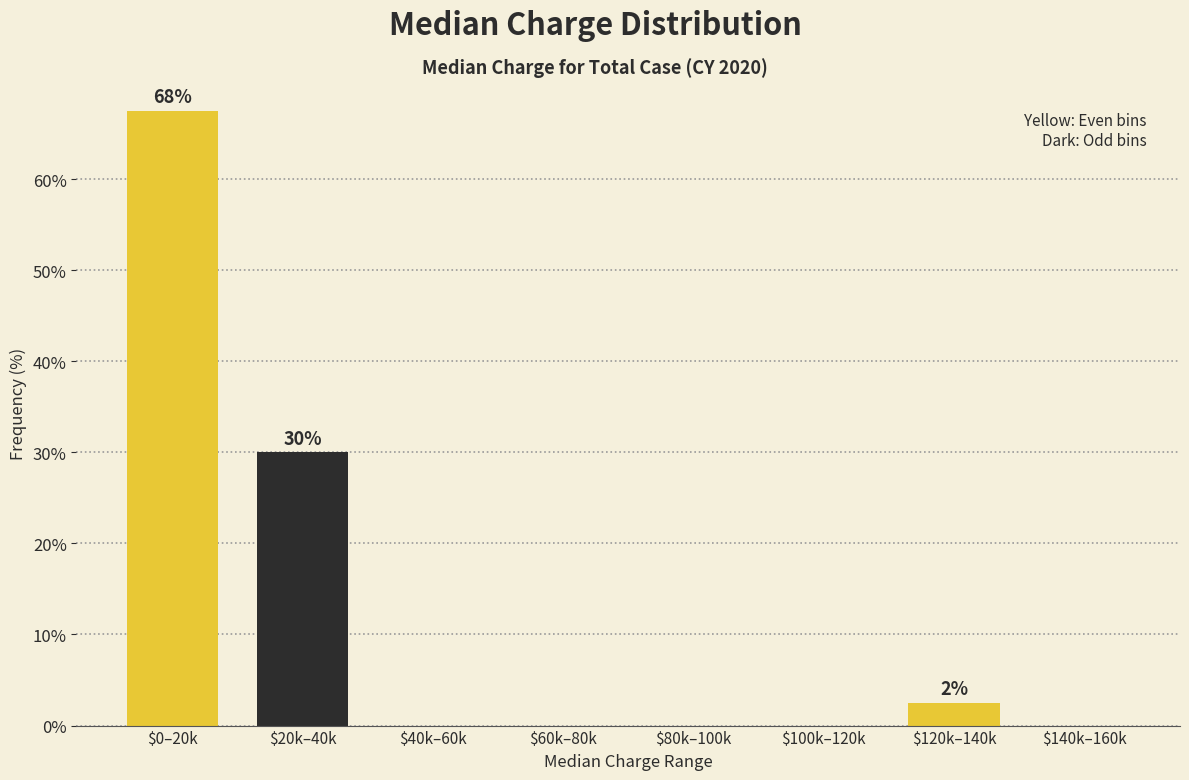

Is it true that the value at $0–20k is 67.5?

True